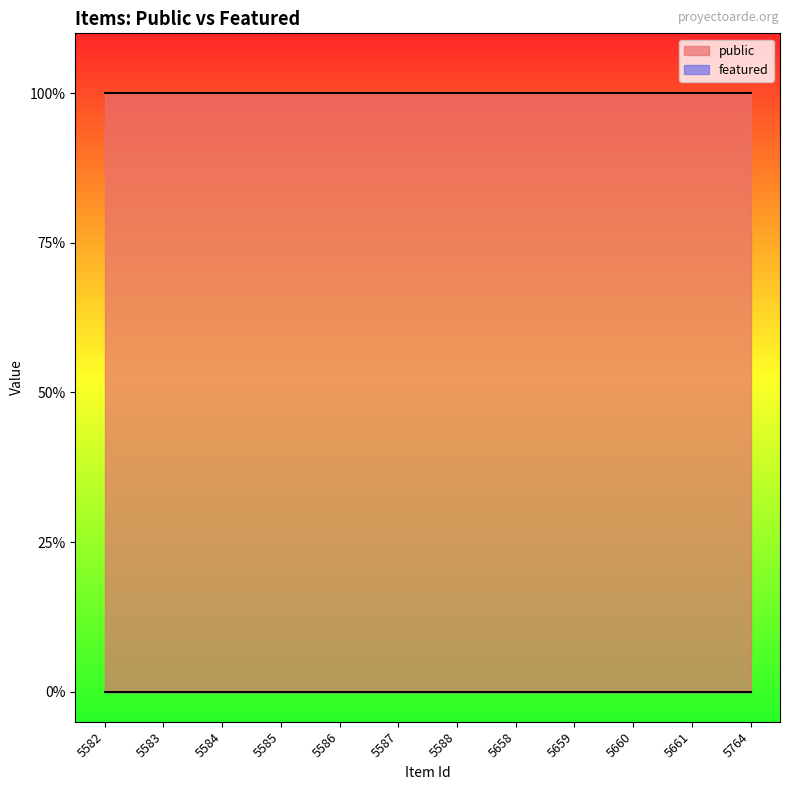

Is the value of featured at 5586 greater than the value of public at 5661?

No